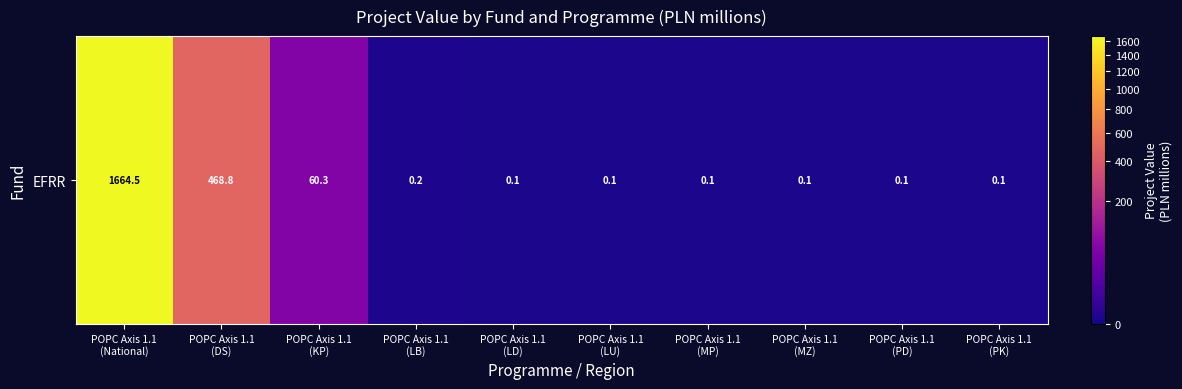

Which label corresponds to the largest value in the chart?

POPC Axis 1.1
(National)